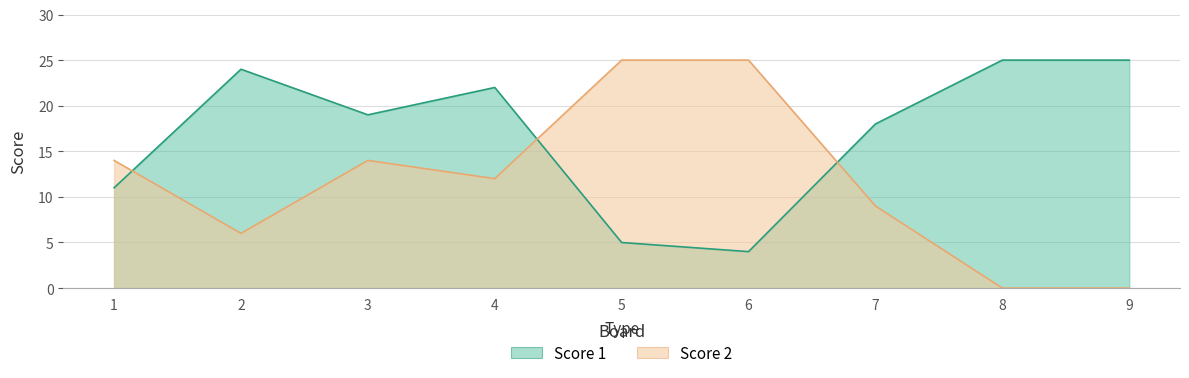

Count the number of data series in this chart.

2